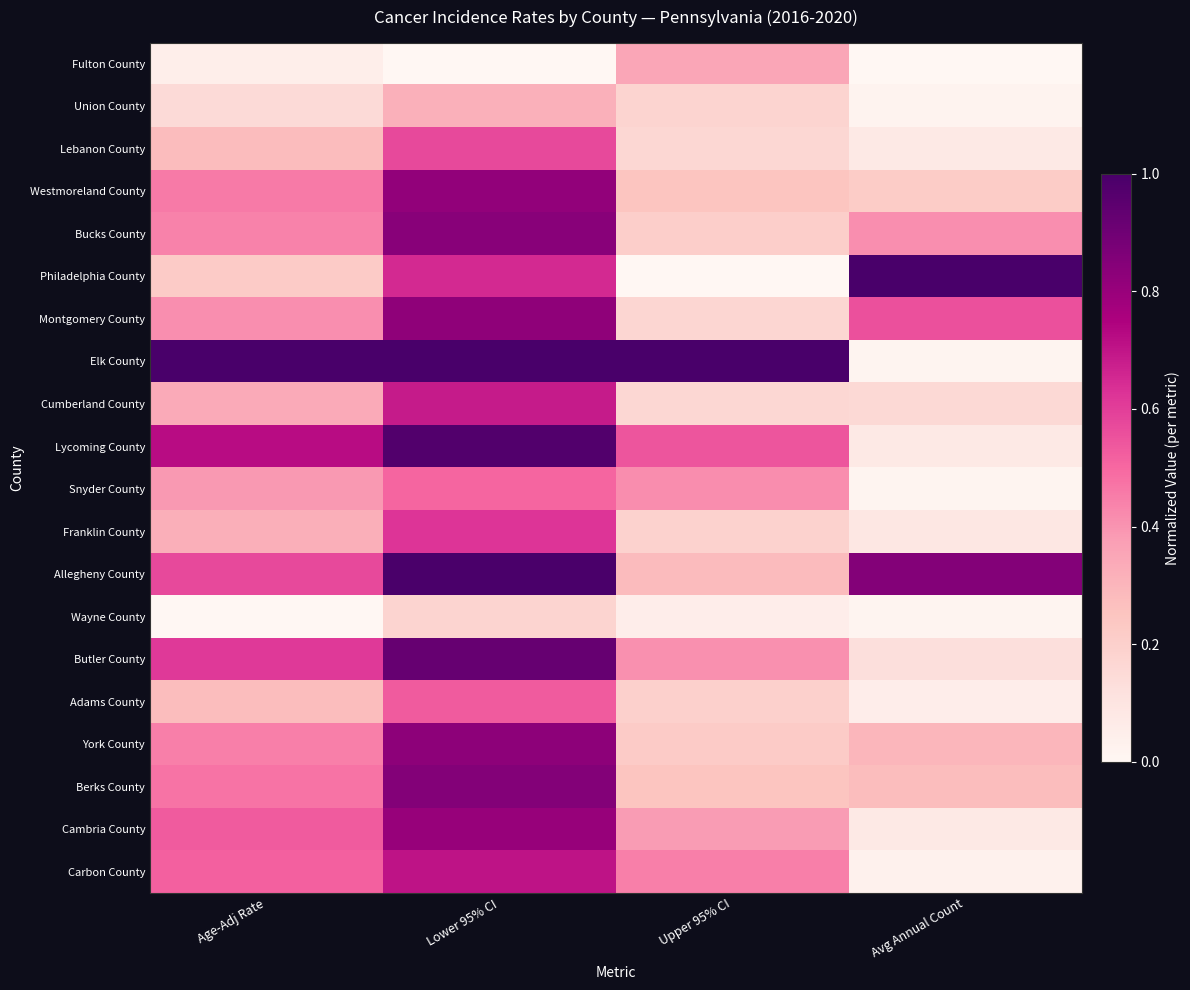

Which series changed the most between Age-Adj Rate and Avg Annual Count?

Elk County